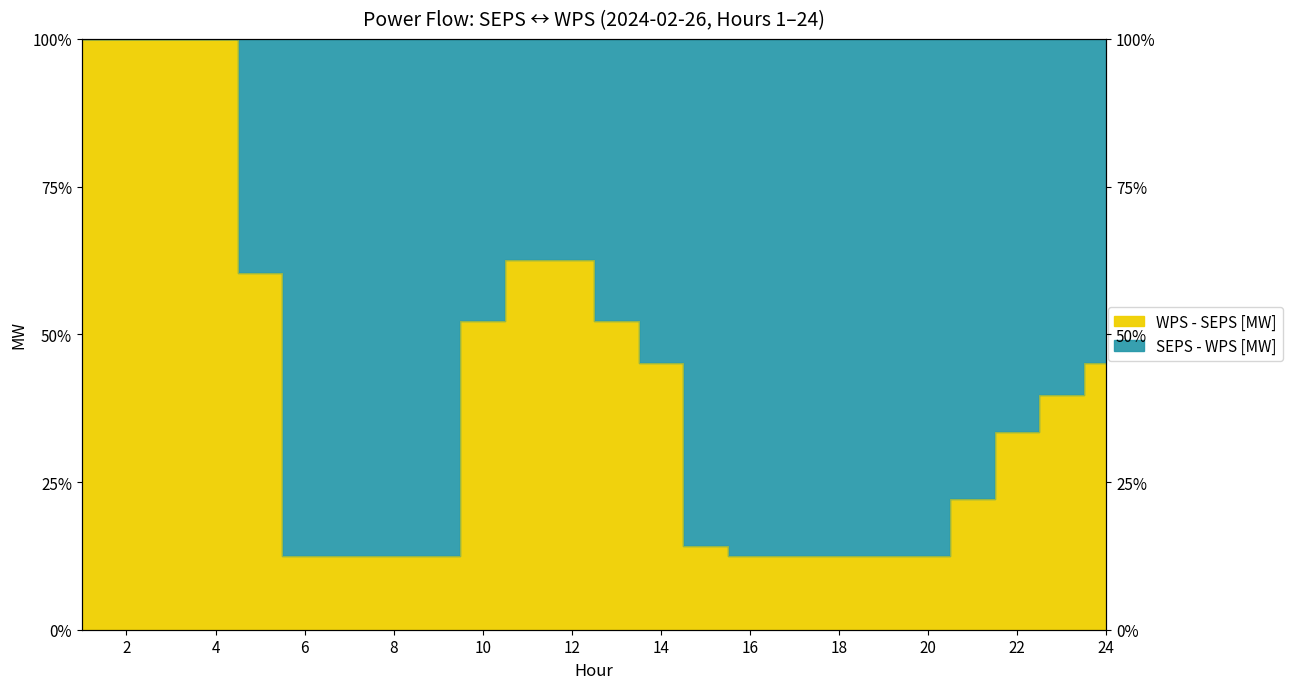

What is the greatest value displayed?

100.0